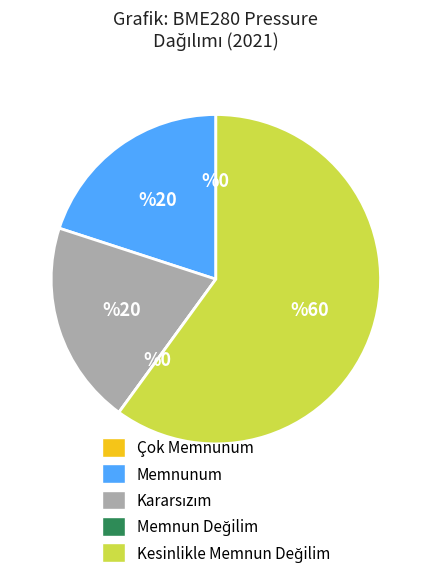

Is there any slice that represents more than half of the pie?

Yes